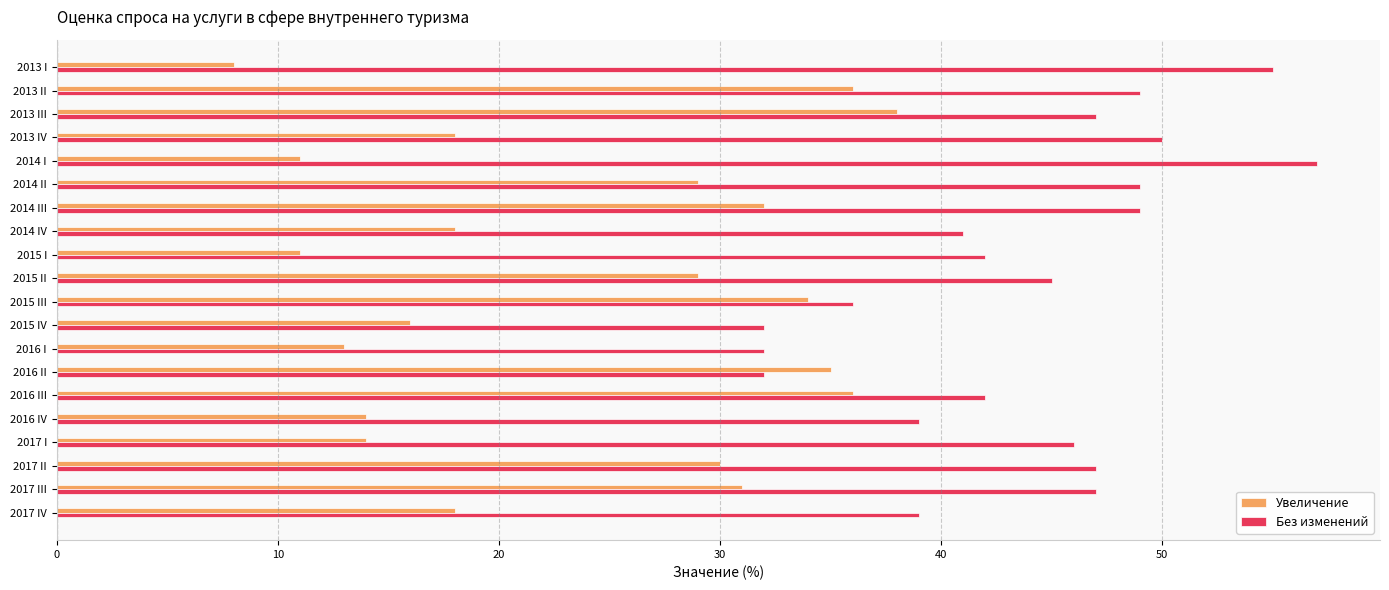

Which series has the largest total across all categories?

Без изменений